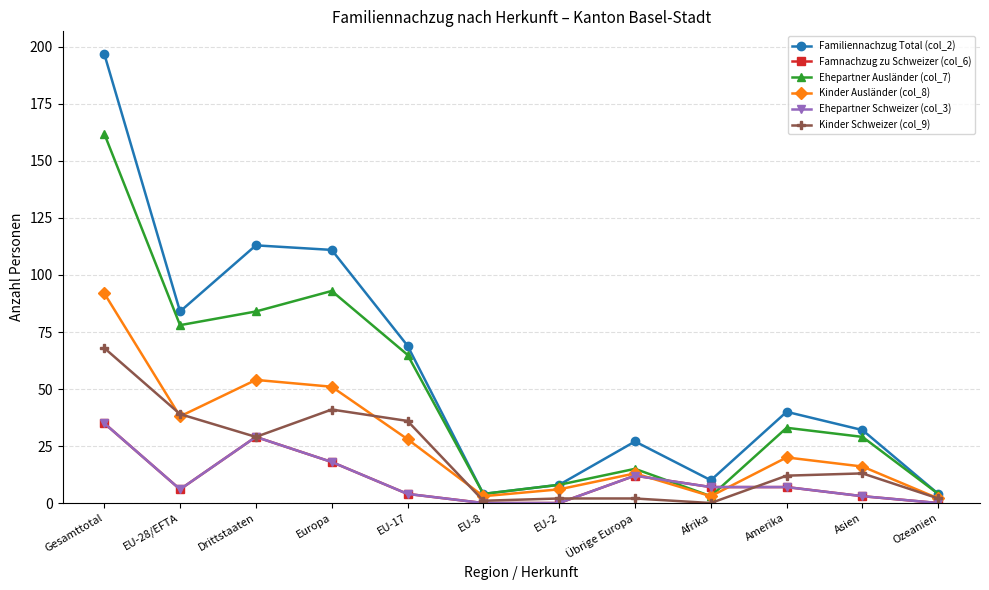

True or false: Kinder Ausländer (col_8) and Ehepartner Ausländer (col_7) cross at least once.

False